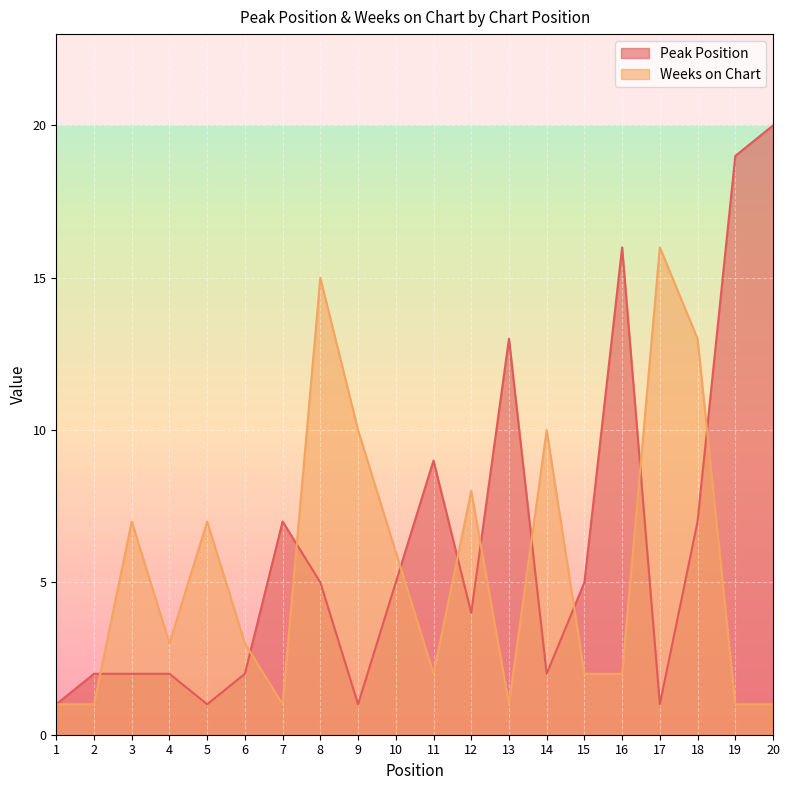

Reading right to left, what are all the values shown in this chart?

Peak Position: 20=20	19=19	18=7	17=1	16=16	15=5	14=2	13=13	12=4	11=9	10=5	9=1	8=5	7=7	6=2	5=1	4=2	3=2	2=2	1=1
Weeks on Chart: 20=1	19=1	18=13	17=16	16=2	15=2	14=10	13=1	12=8	11=2	10=6	9=10	8=15	7=1	6=3	5=7	4=3	3=7	2=1	1=1